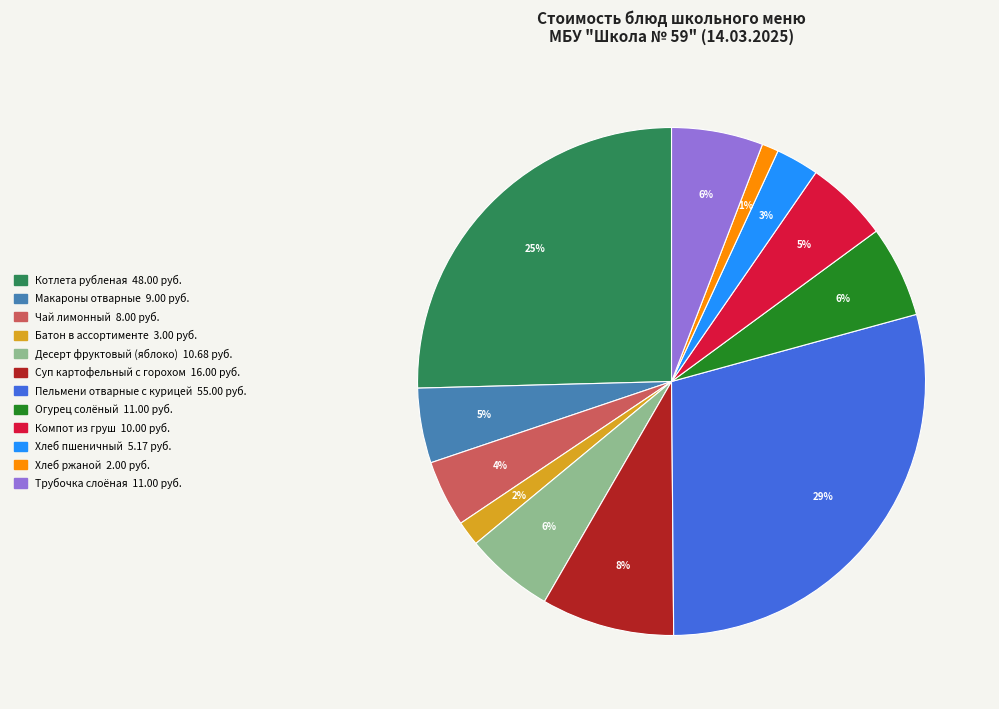

To the nearest percent, what is the average slice percentage?

8%